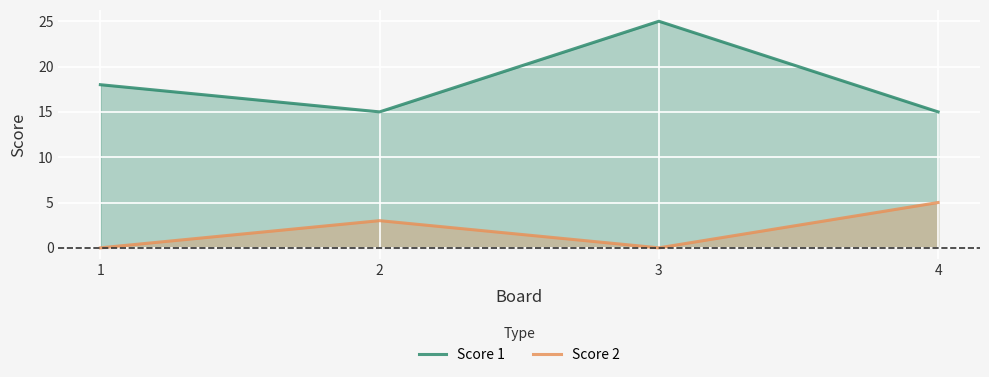

How many data points in Score 2 are less than 3?

2